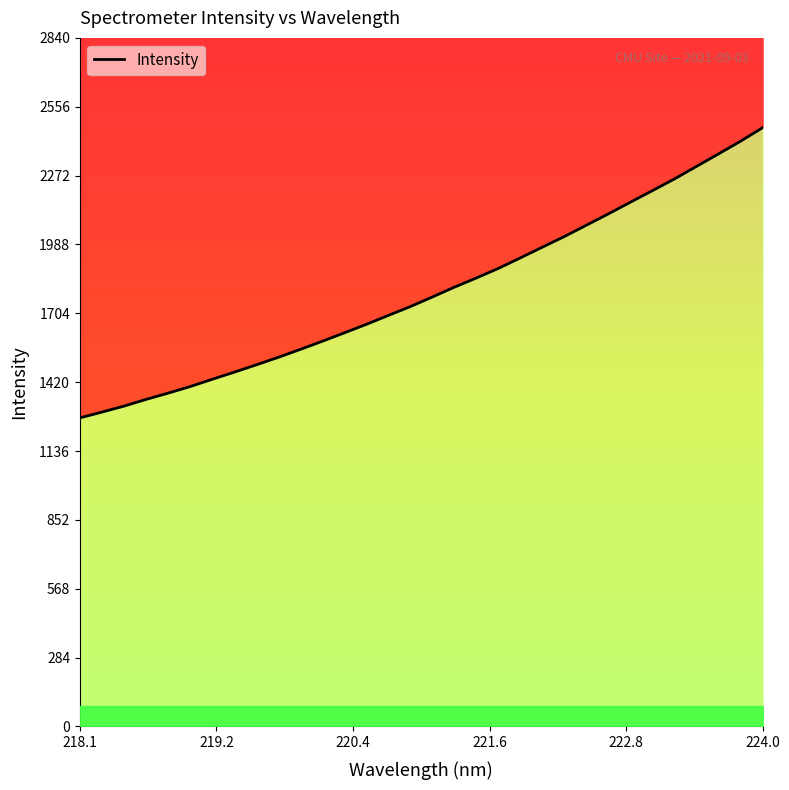

What is the difference between the second highest and second lowest values?

1117.4